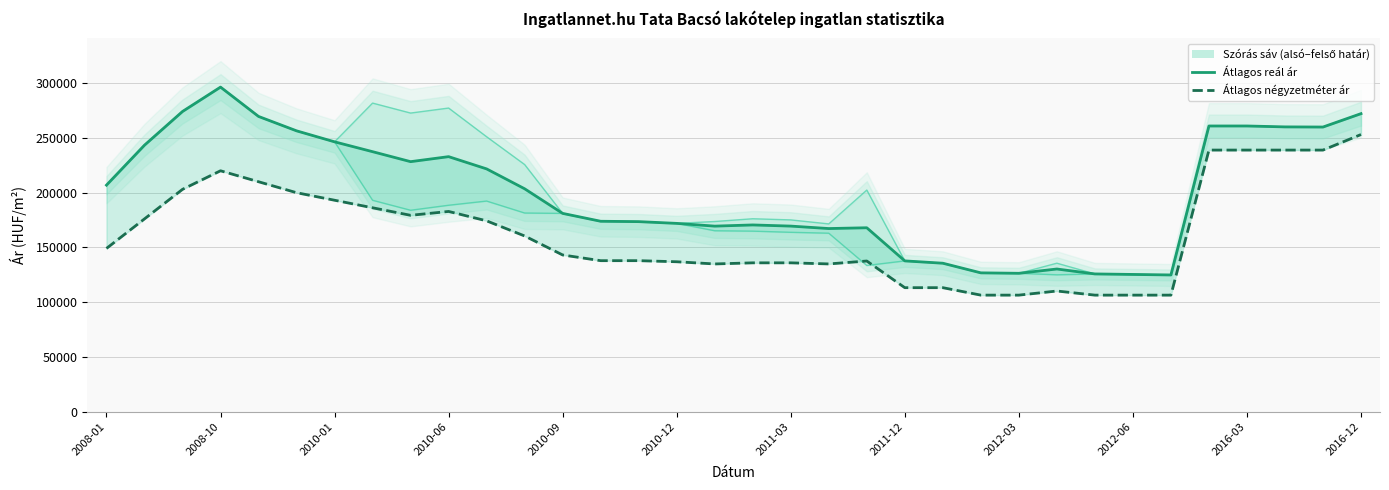

How many lines are shown in the chart?

2